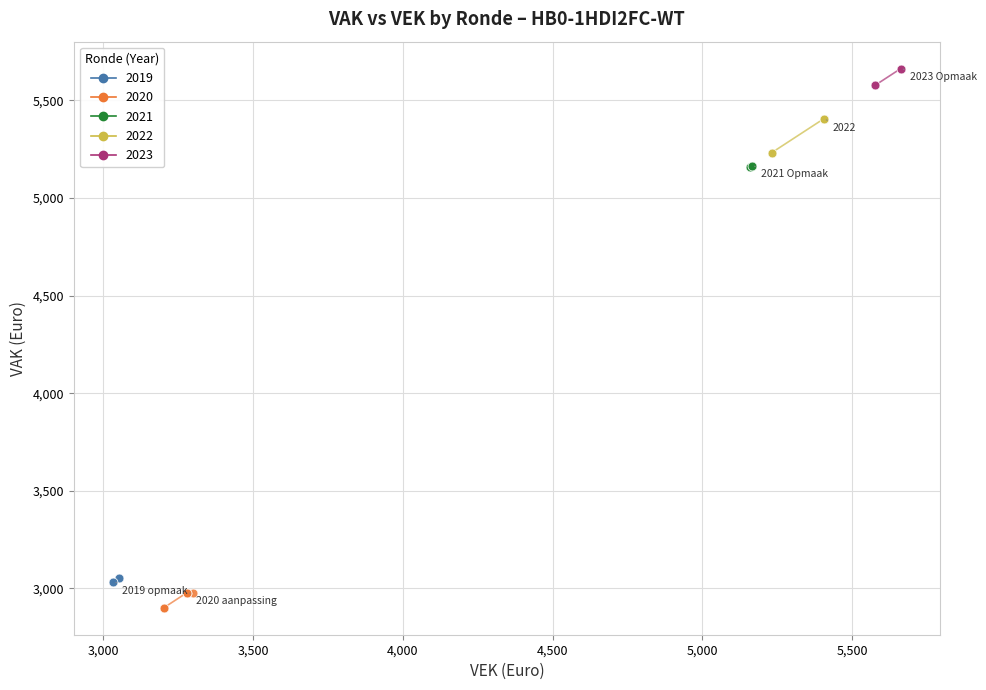

Which series has the largest Y range (max minus min)?

2022